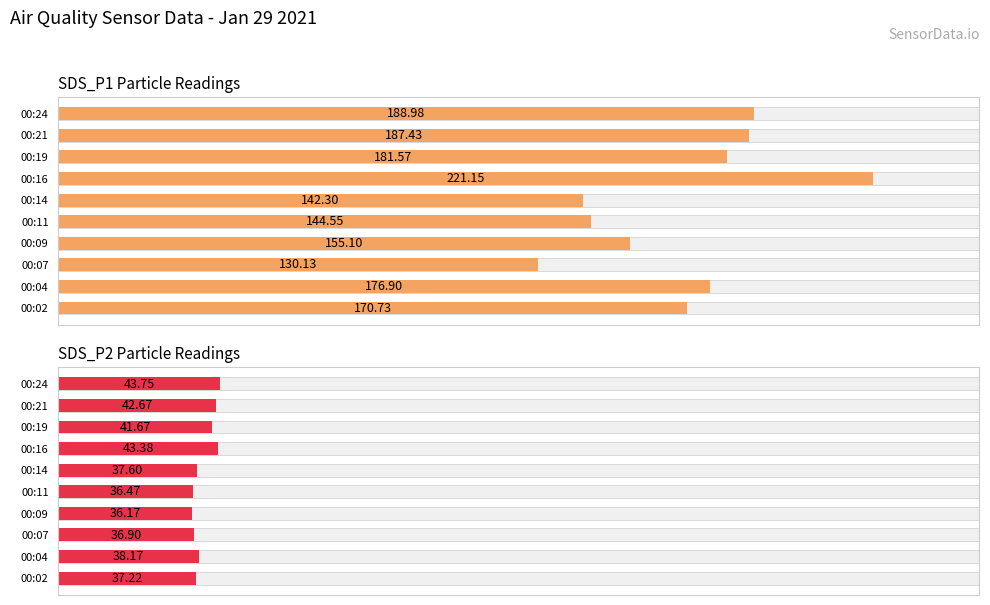

How many groups of bars are there?

10